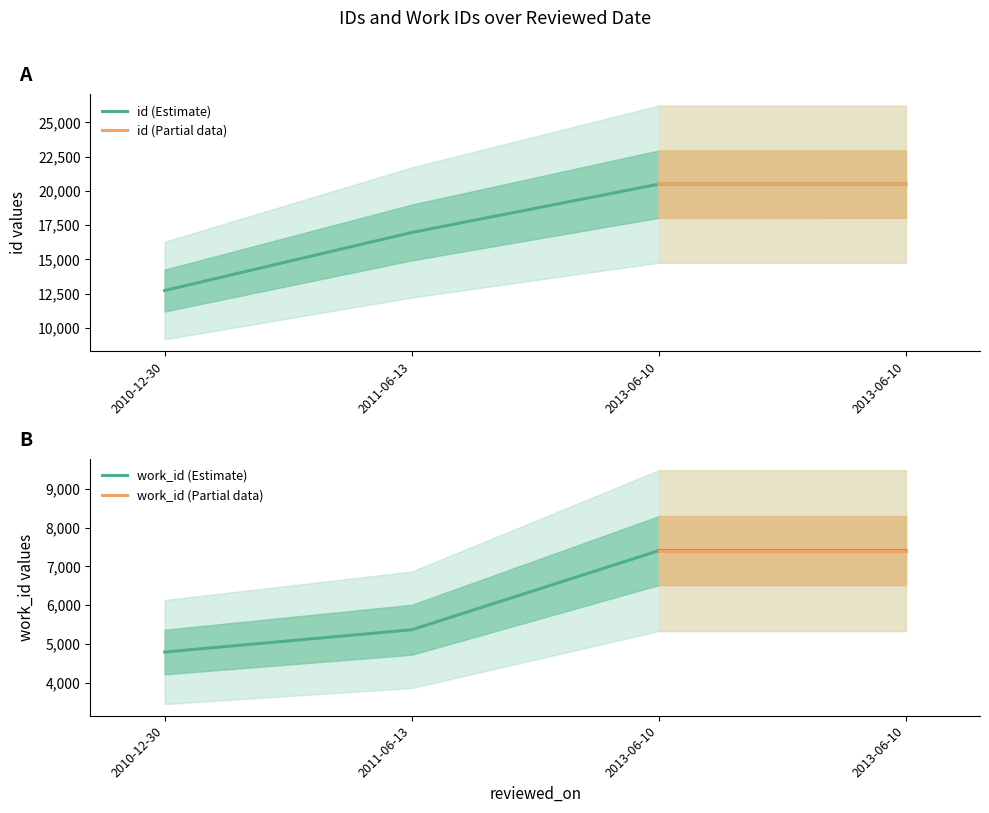

Rank the series by their average value, from highest to lowest.

id, work_id